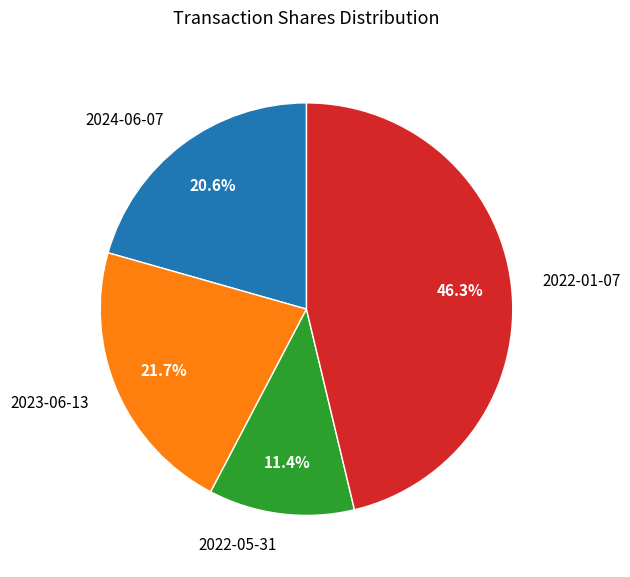

To the nearest percent, what percentage of the pie is 2024-06-07?

21%